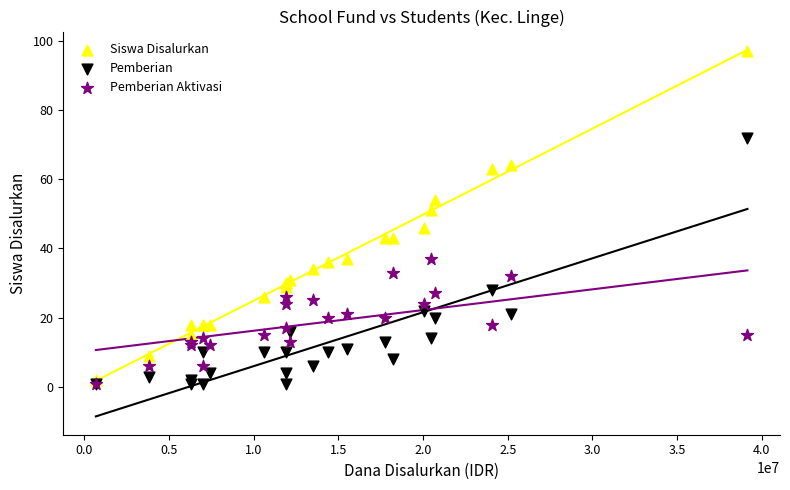

What are all the series names shown in the legend?

Siswa Disalurkan, Pemberian, Pemberian Aktivasi